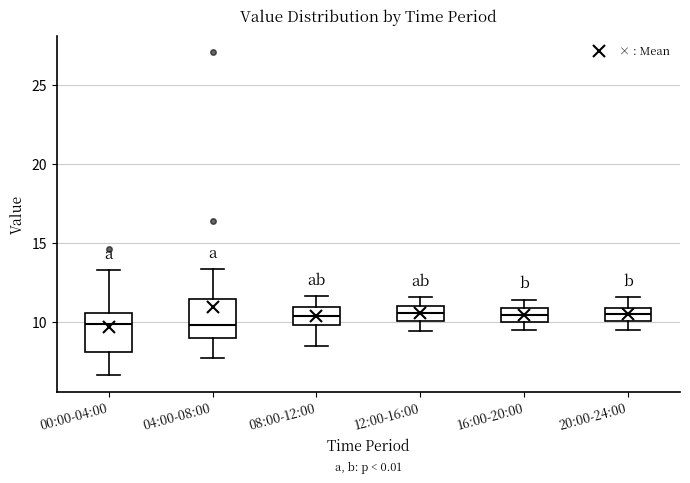

Where is the lower edge of the box for 04:00-08:00 on the y-axis? The values are not printed on the chart, so give them approximately, as read against the axis.

9.0